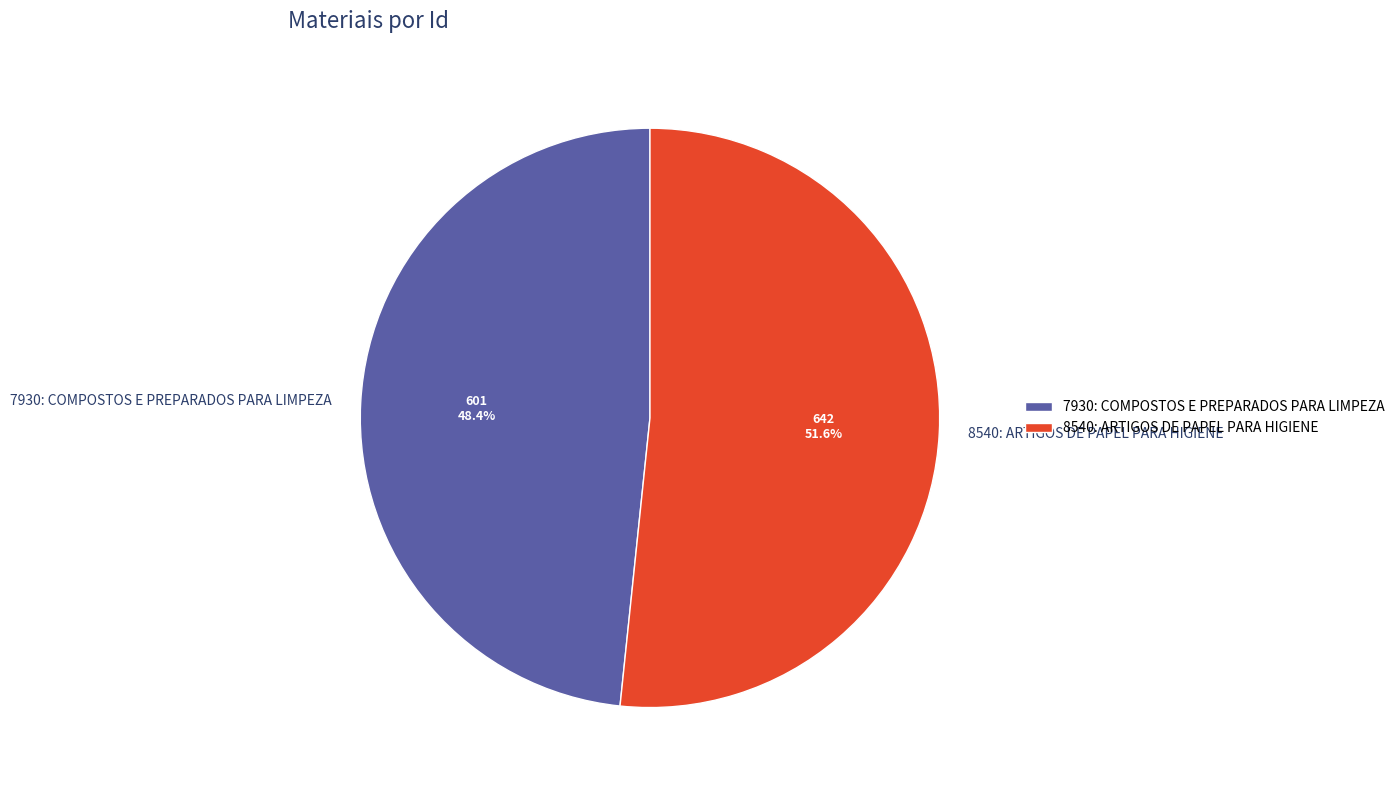

Which category accounts for the majority?

8540: ARTIGOS DE PAPEL PARA HIGIENE